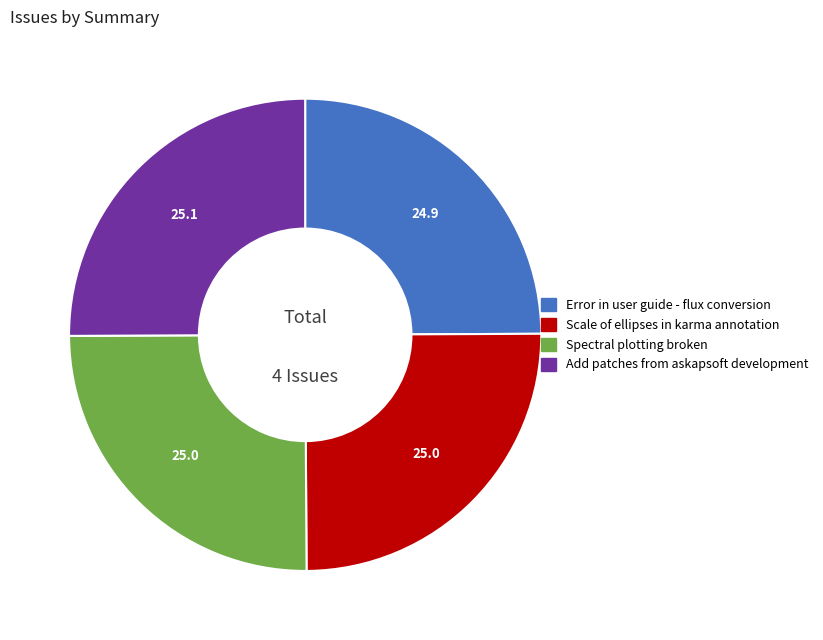

Is there a majority slice in this chart?

No